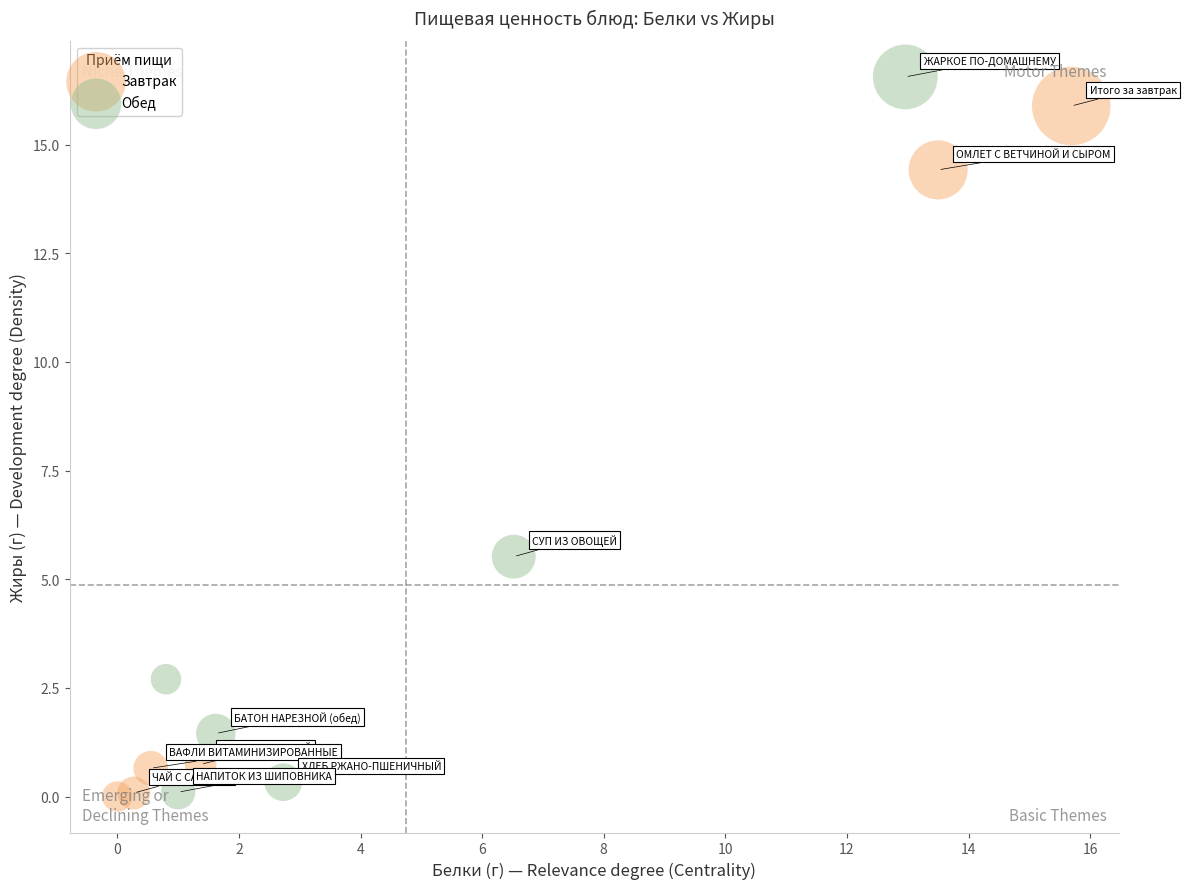

What are all the series names shown in the legend?

Завтрак, Обед